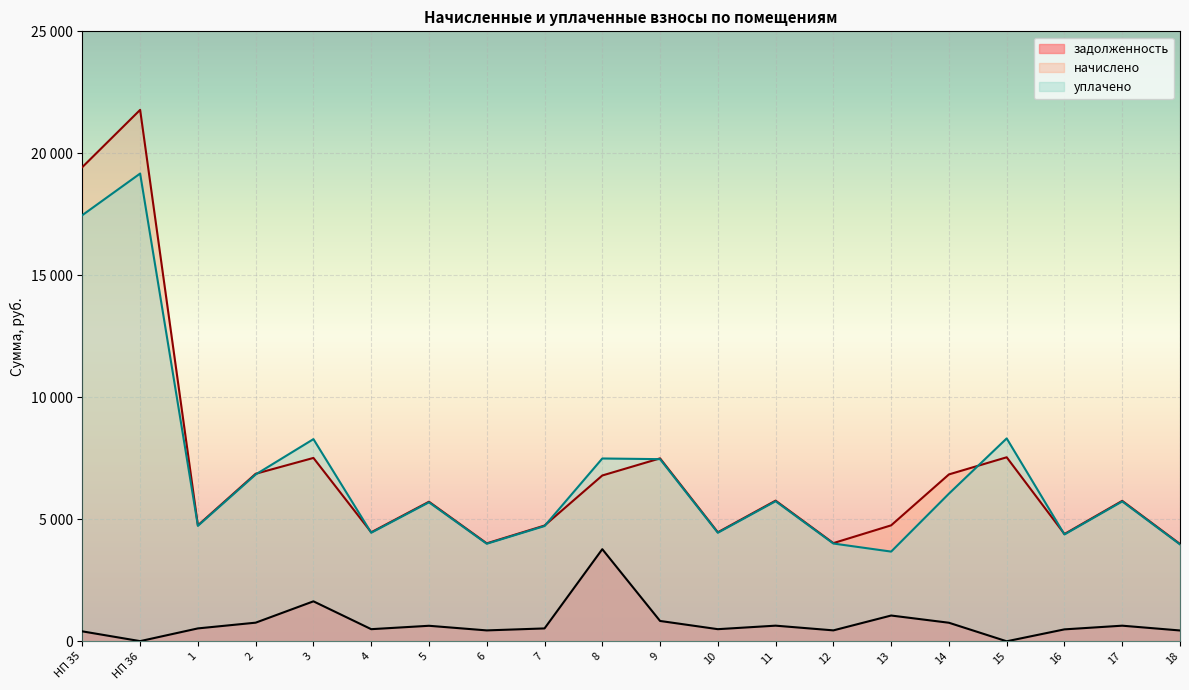

Which category has the lowest value across all series?

15